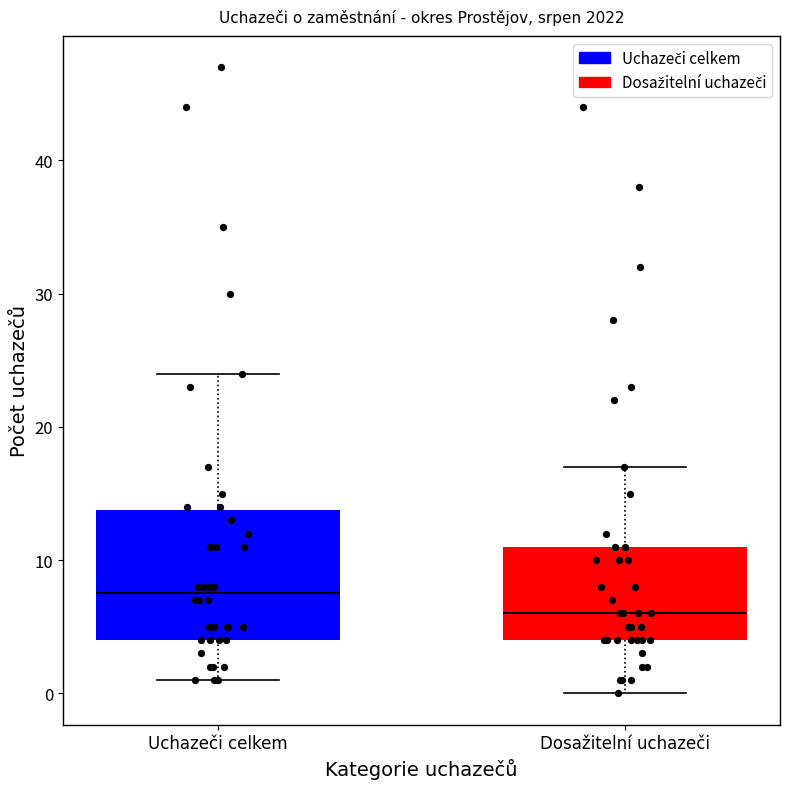

Which box has the highest median line?

Uchazeči celkem